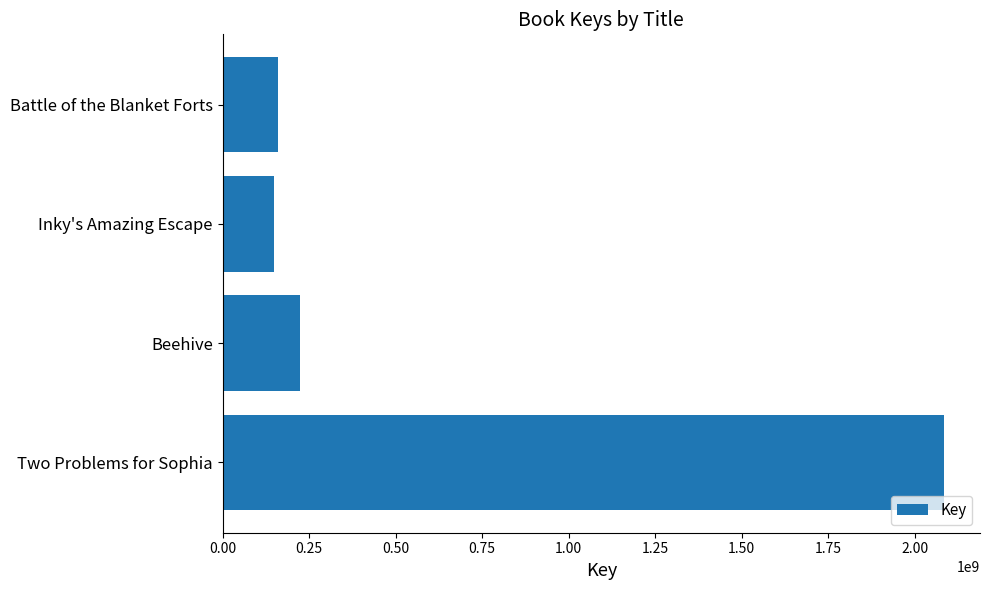

What is the label of the 3rd bar from the bottom?

Inky's Amazing Escape